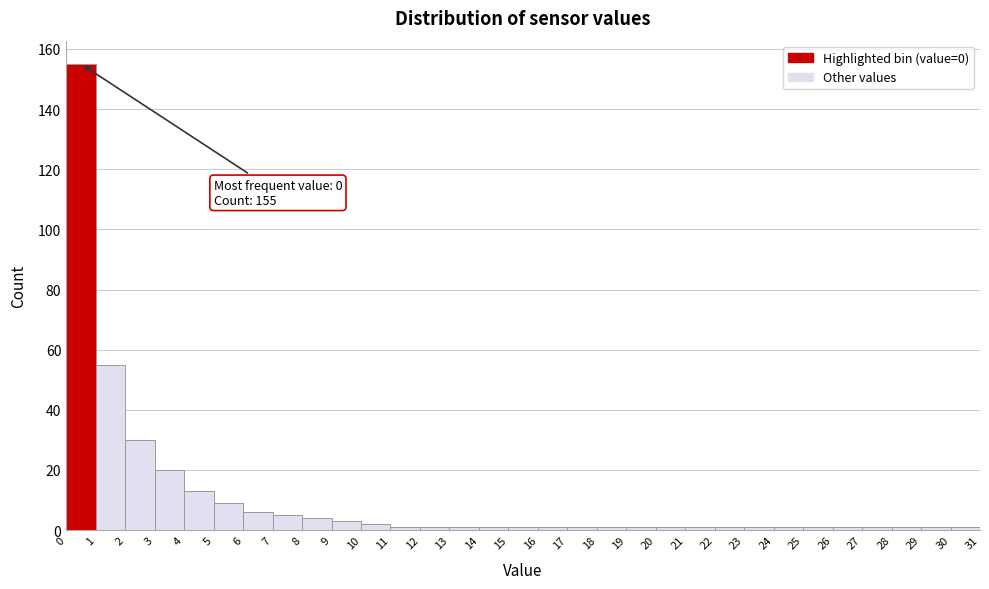

Over which range of the x-axis is the bar tallest?

0 to 1